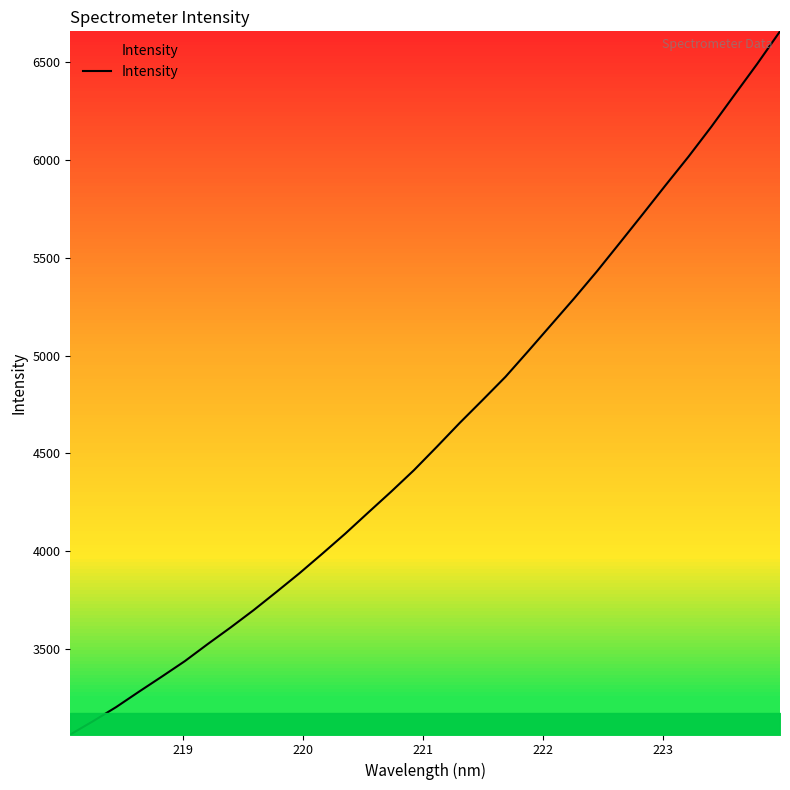

What is the minimum value shown in the chart?

3062.8